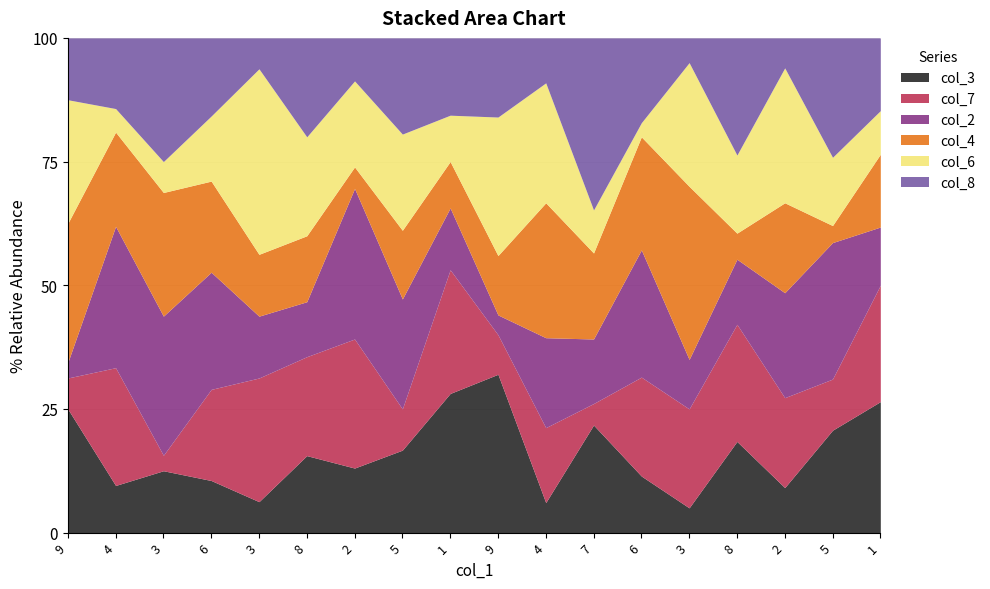

True or false: col_3 and col_6 intersect in this chart.

True